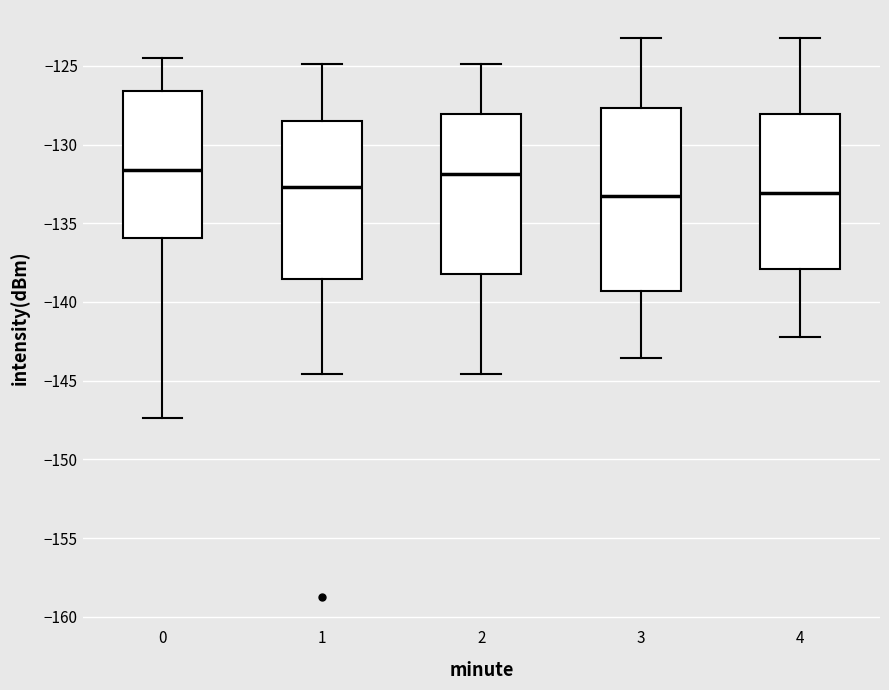

Reading left to right, read every box against the y-axis: the position of its median line, the range the box covers, and the ends of its whiskers. The values are not printed on the chart, so give them approximately, as read against the axis.

0: median -131.5, box -136.0 to -126.5, whiskers -147.5 to -124.5
1: median -132.5, box -138.5 to -128.5, whiskers -144.5 to -125.0
2: median -132.0, box -138.0 to -128.0, whiskers -144.5 to -125.0
3: median -133.5, box -139.5 to -127.5, whiskers -143.5 to -123.0
4: median -133.0, box -138.0 to -128.0, whiskers -142.0 to -123.0